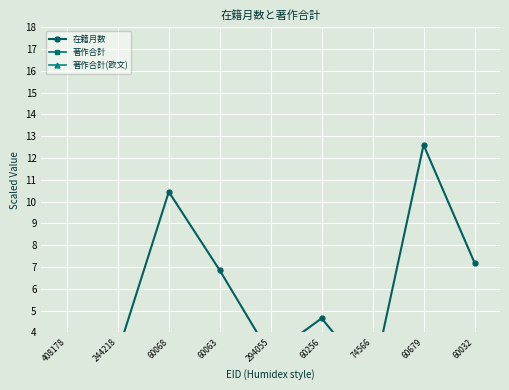

How many distinct data groups are displayed?

3